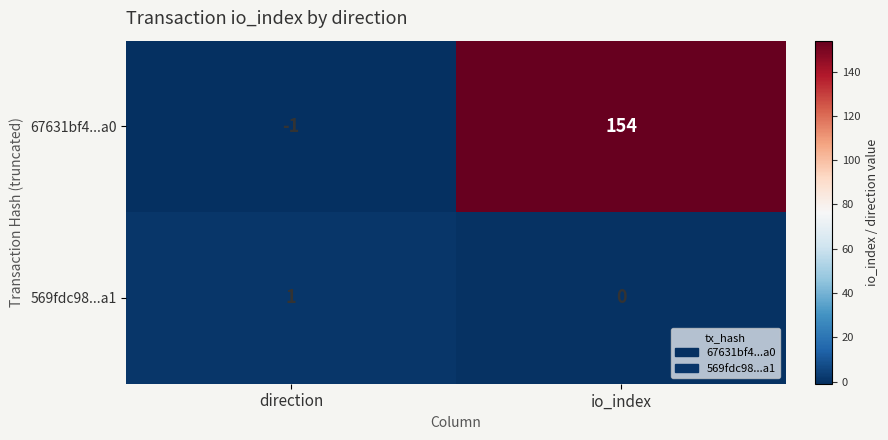

At io_index, list the series in order from largest to smallest.

67631bf4...a0, 569fdc98...a1